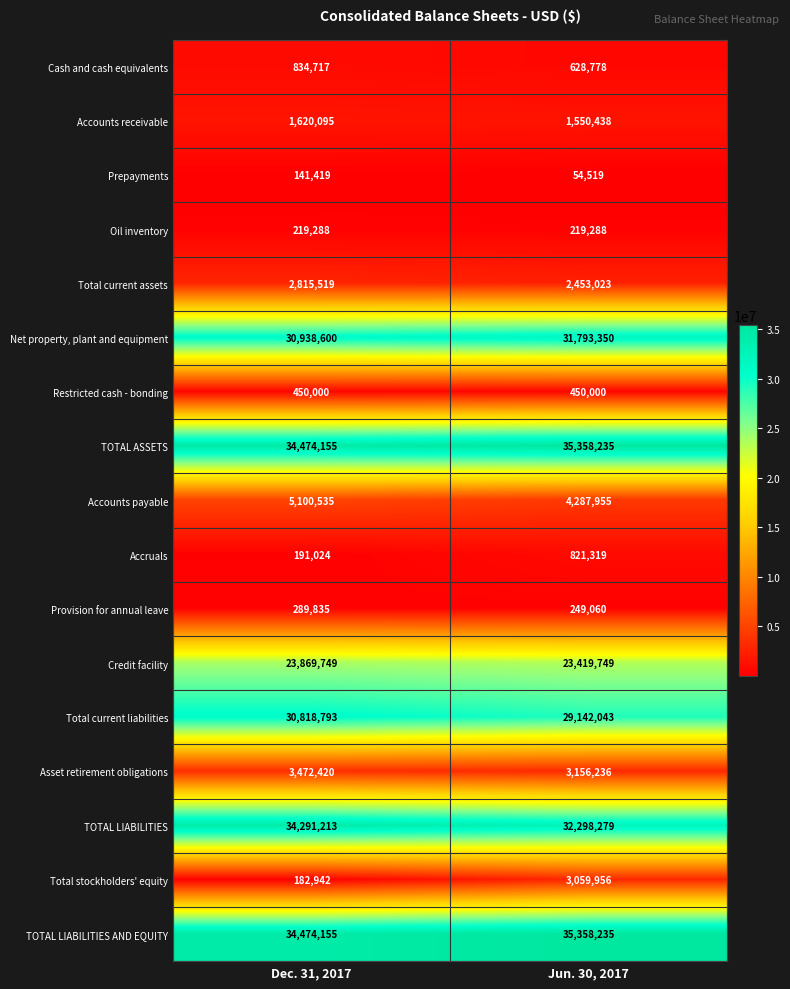

Rank the categories by Accounts payable value from highest to lowest.

Dec. 31, 2017, Jun. 30, 2017